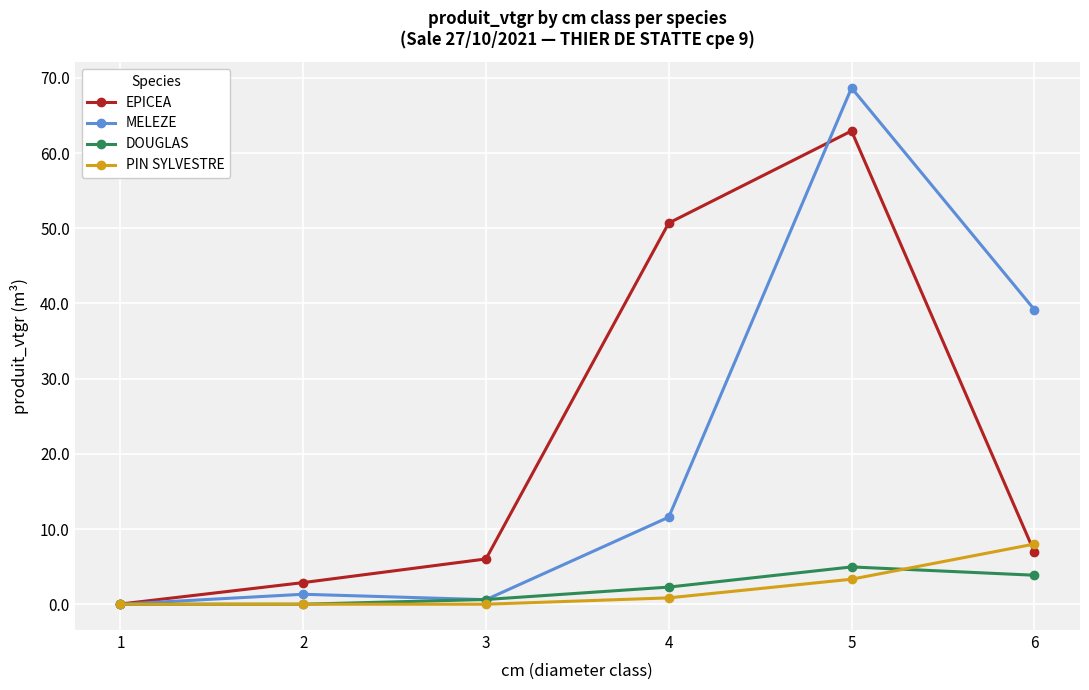

Which series has the largest total across all categories?

EPICEA